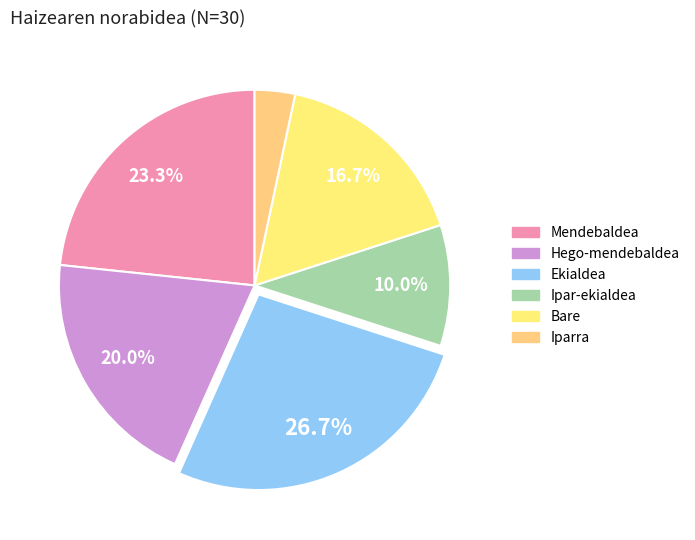

Is it true that Bare is 17% of the pie?

True